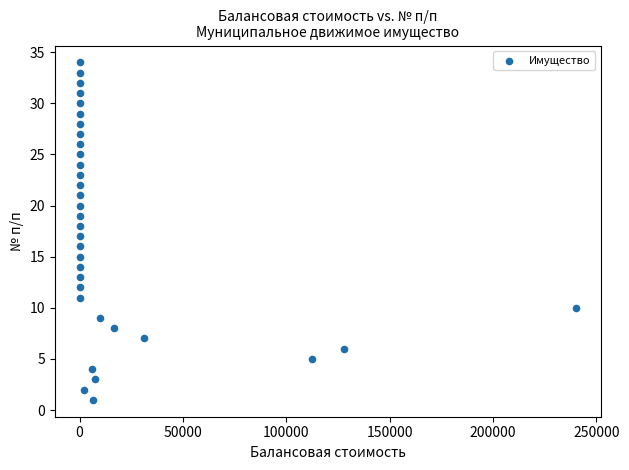

What is the range of Y values (max minus min)?

33